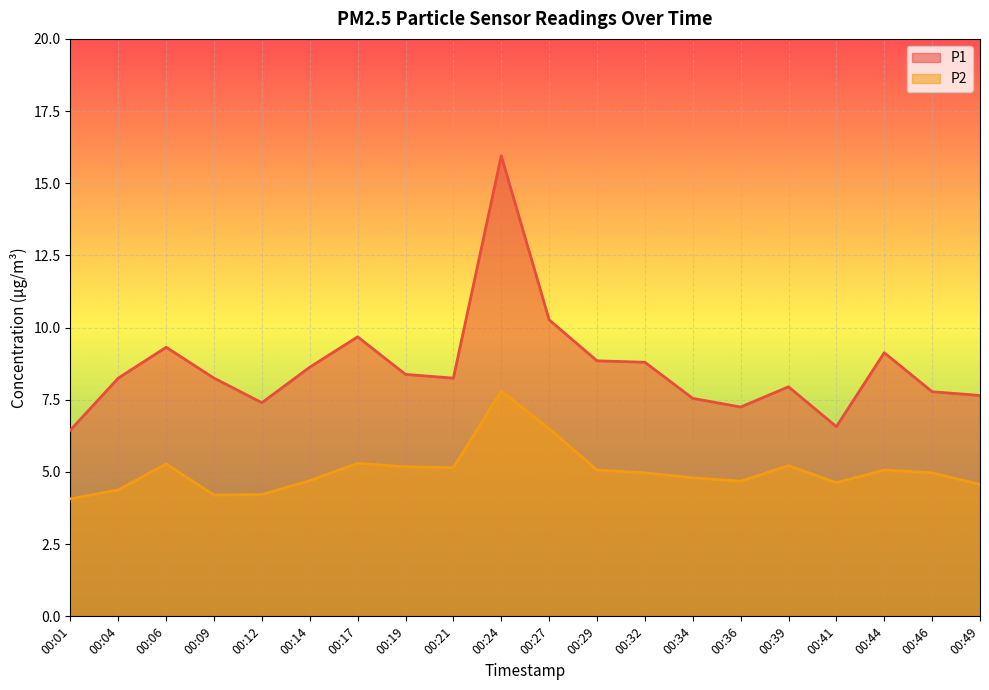

True or false: P1 and P2 intersect in this chart.

False